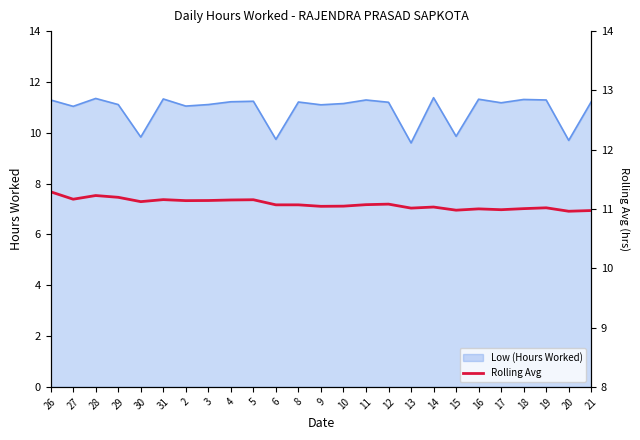

Where is the first local maximum?

28